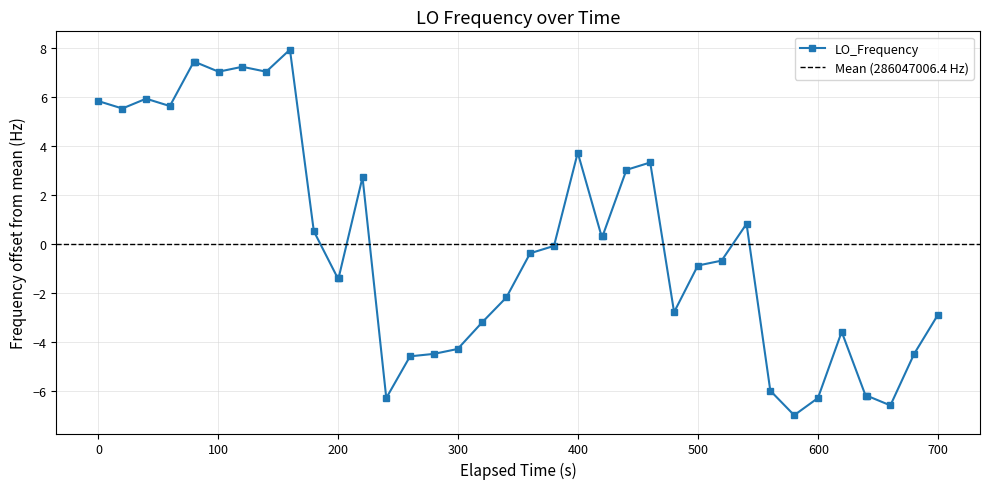

What is the lowest value of the LO_Frequency series?

-7.0